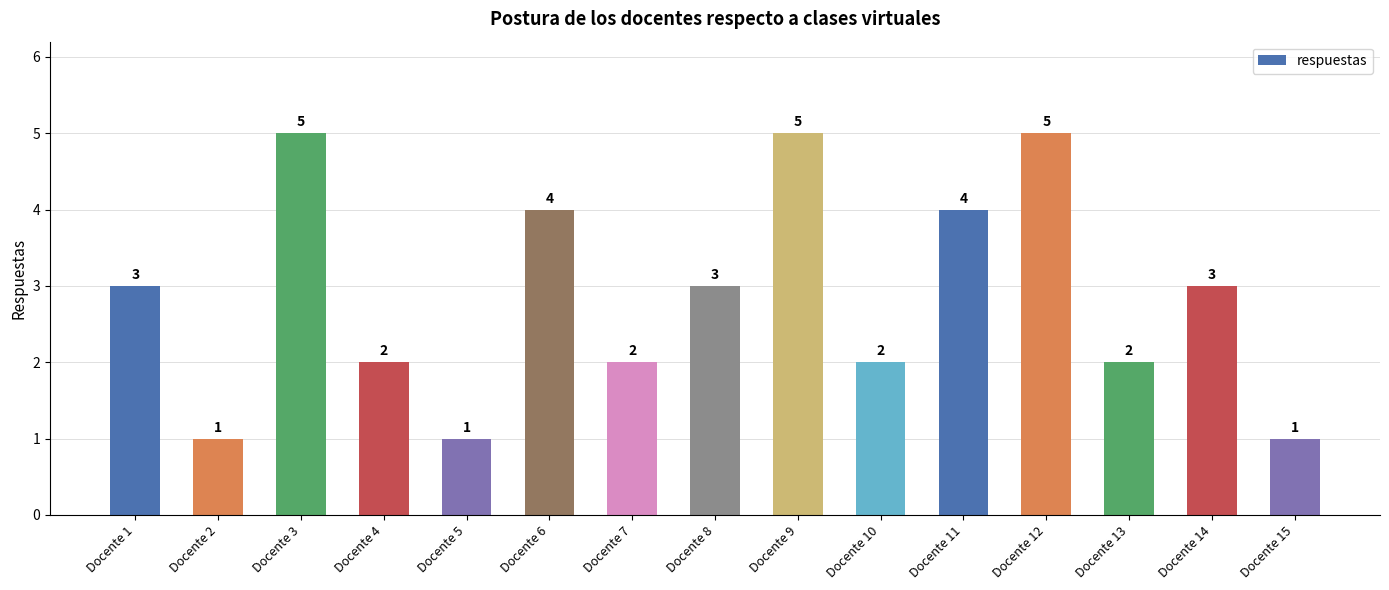

Reading left to right, list all the values displayed in this chart.

3	1	5	2	1	4	2	3	5	2	4	5	2	3	1